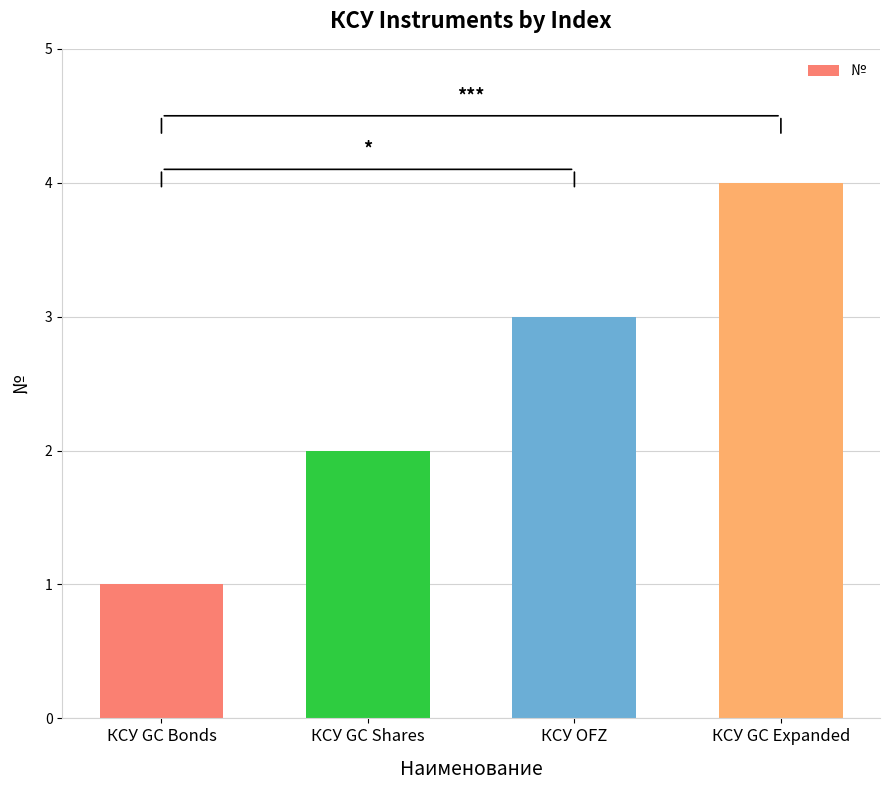

What is the difference between the maximum and minimum values?

3